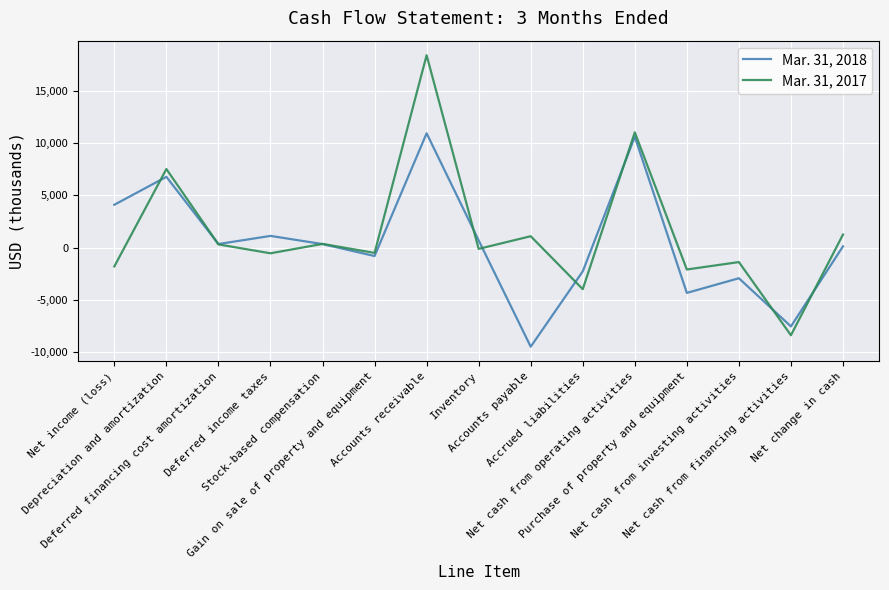

Count the number of data series in this chart.

2